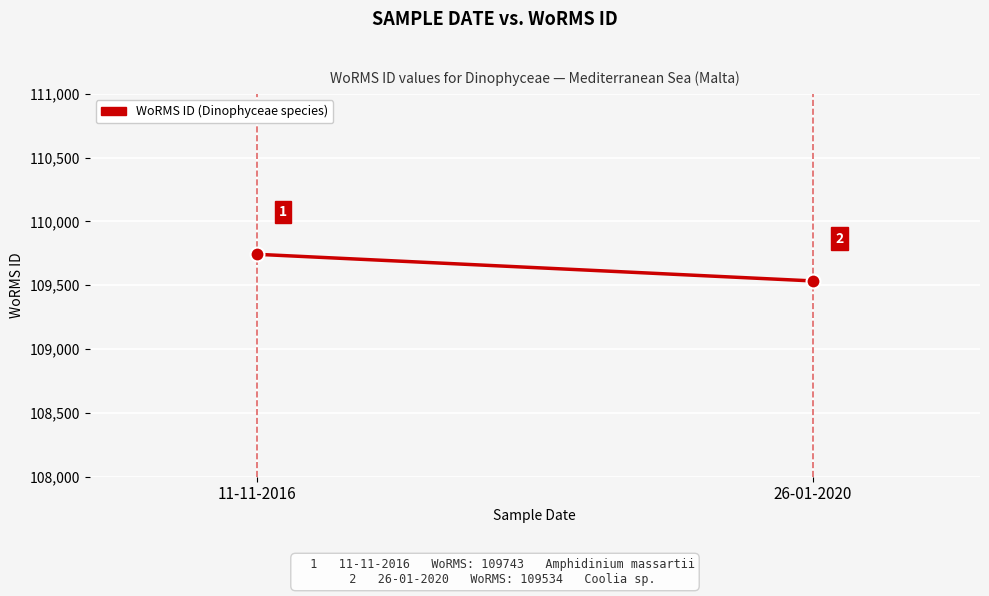

What is the change in value from 11-11-2016 to 26-01-2020?

-209